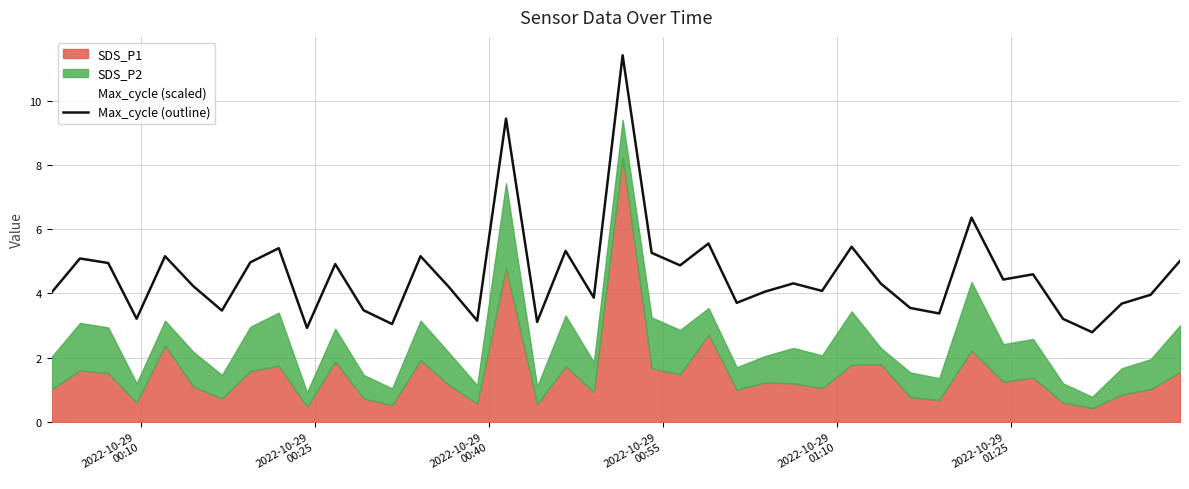

How many values exceed 4?

25